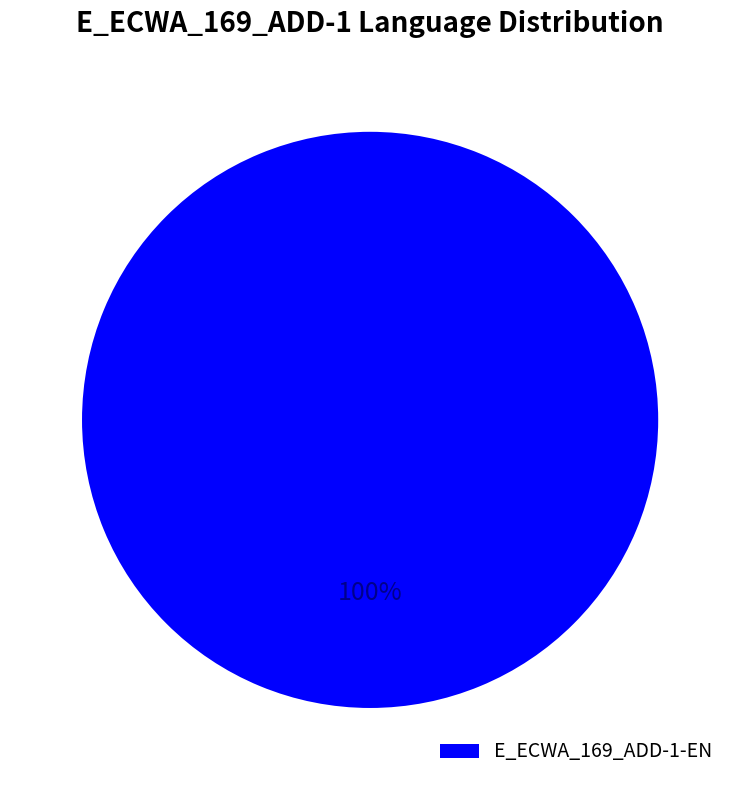

To the nearest percent, what portion does E_ECWA_169_ADD-1-EN represent?

100%